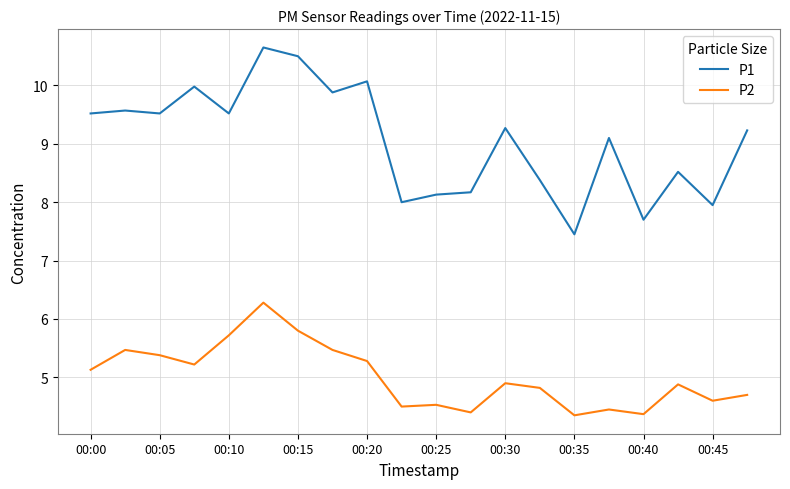

What is the maximum value for P1?

10.7